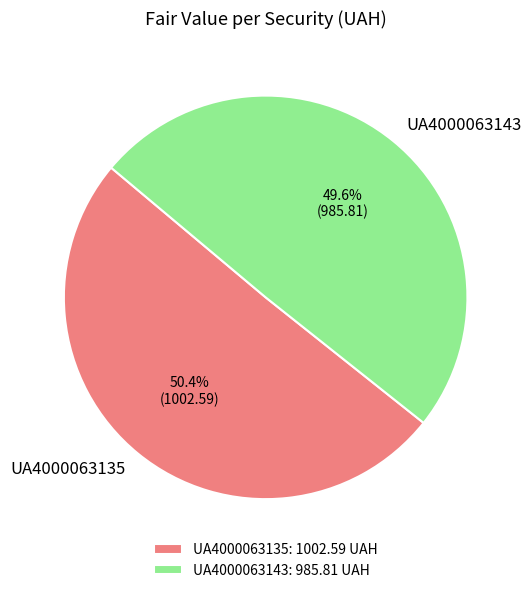

To the nearest percent, what portion does UA4000063143 represent?

50%